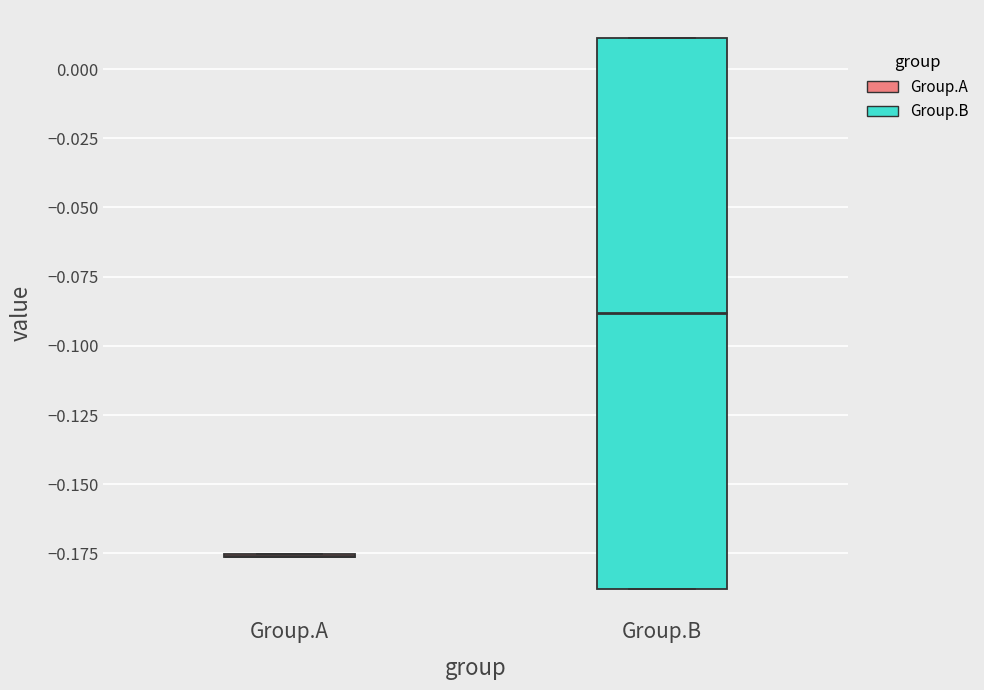

Reading left to right, transcribe this box plot: for each box, give where its median line is, the range the box spans, and where its two whiskers end, as read against the y-axis. The values are not printed on the chart, so give them approximately, as read against the axis.

Group.A: box collapsed to a line at -0.175, whiskers -0.175 to -0.175
Group.B: median -0.090, box -0.190 to 0.010, whiskers -0.190 to 0.010